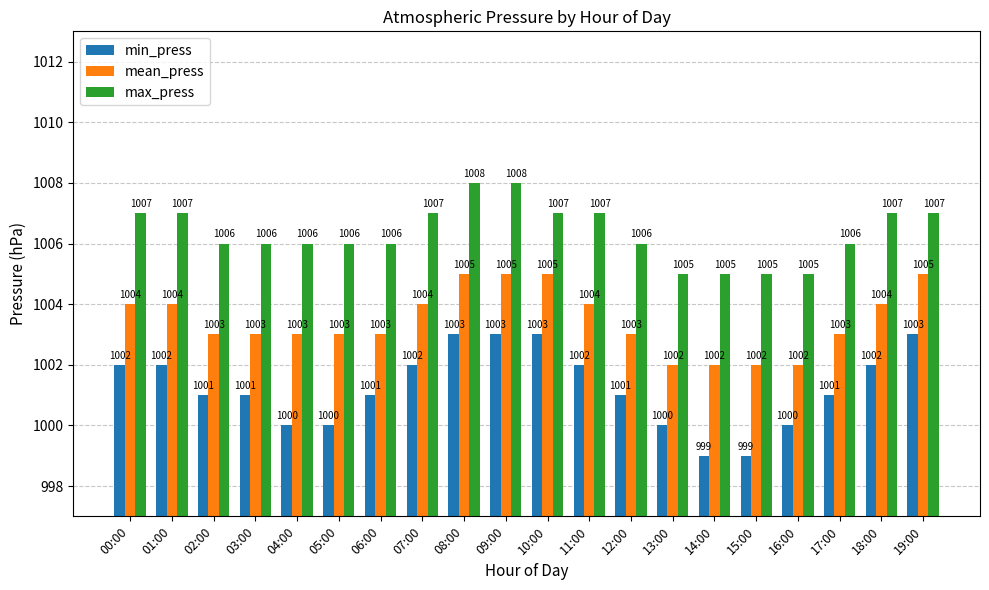

What is the smallest value displayed?

999